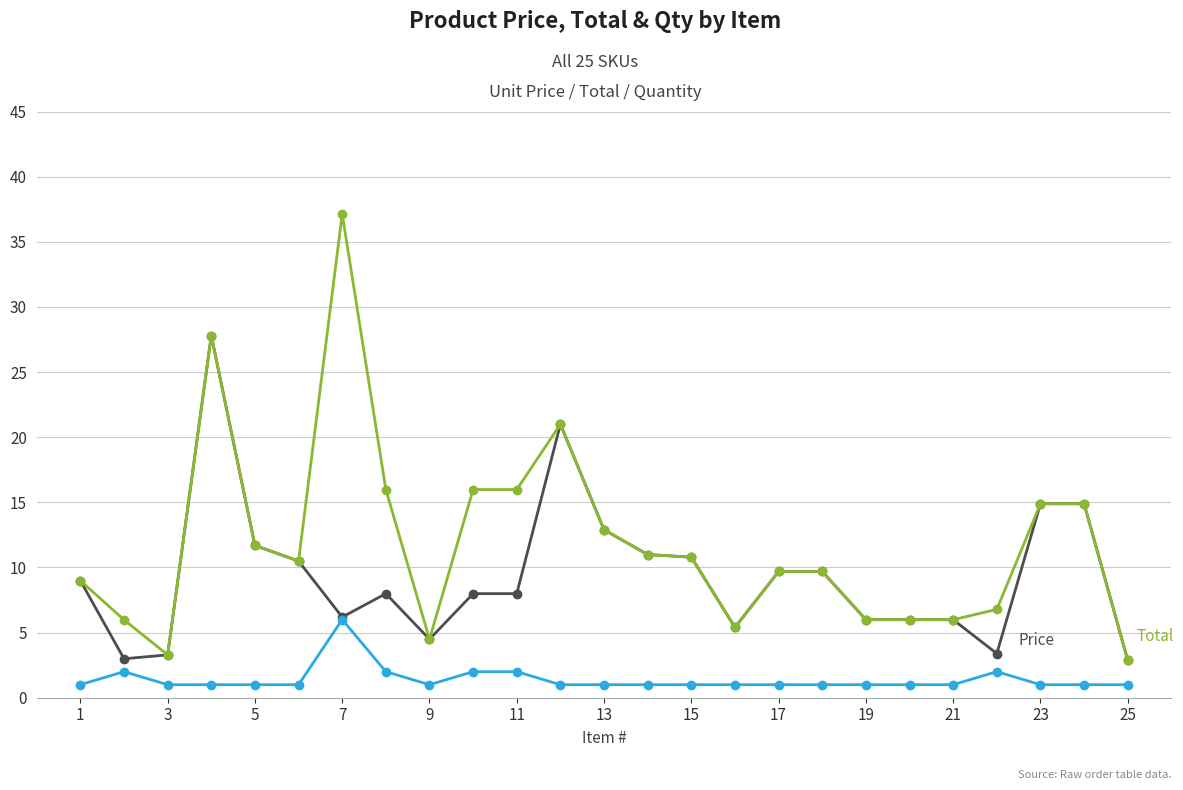

What is the maximum value shown in the chart?

37.1